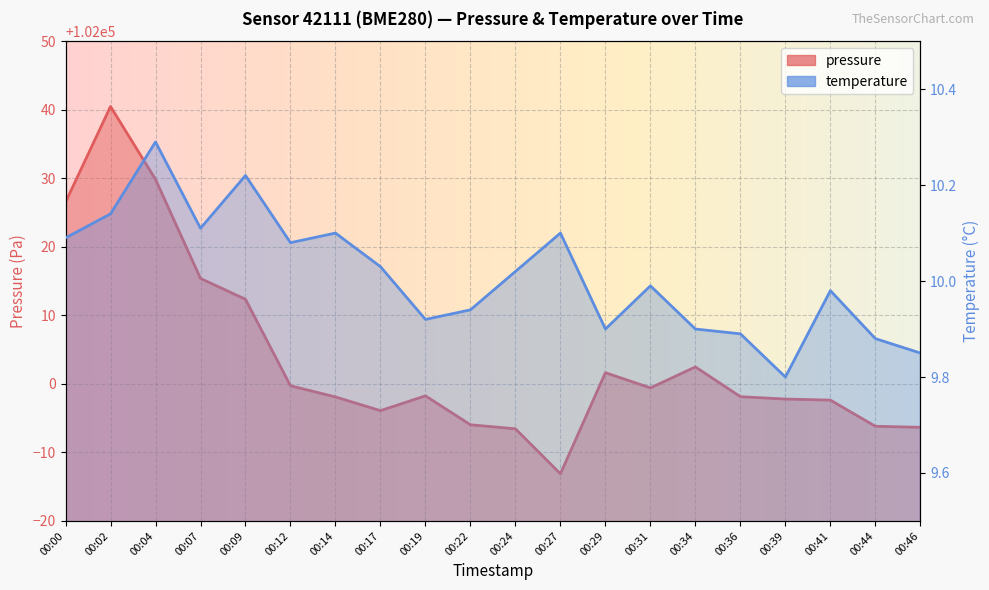

What is the difference between the highest and lowest values at 00:04?

102019.6